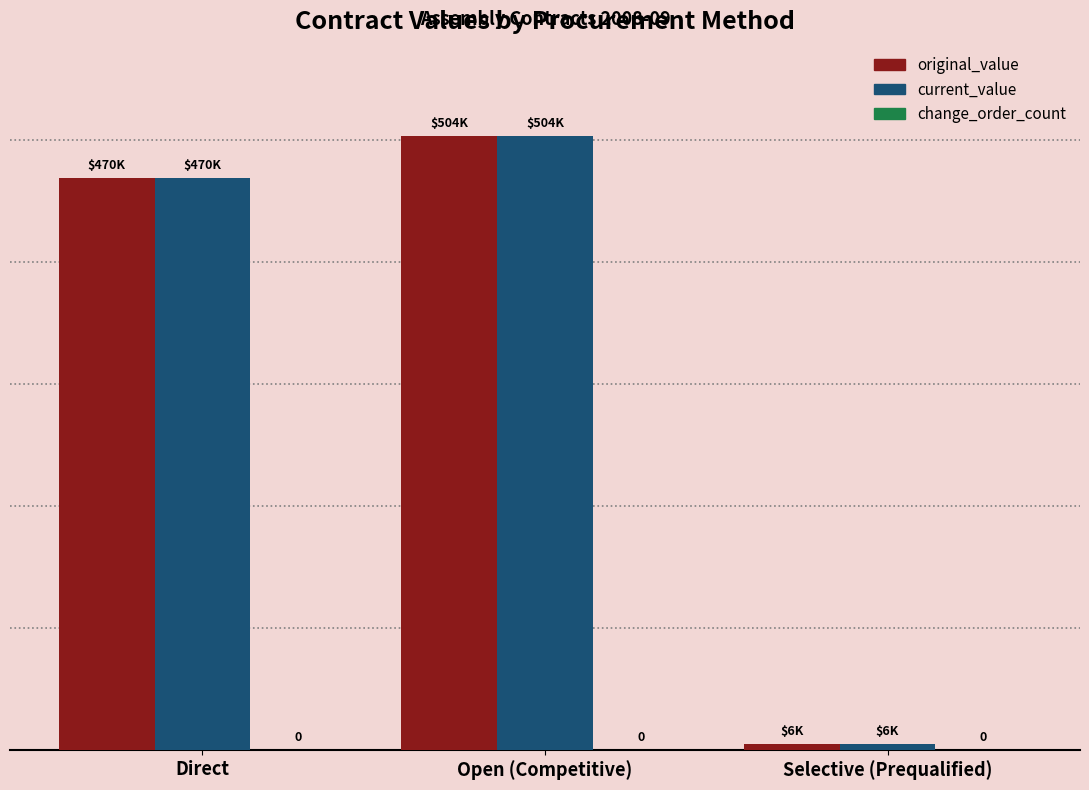

What is the value of the original_value bar at the 1st from the left?

469606.6